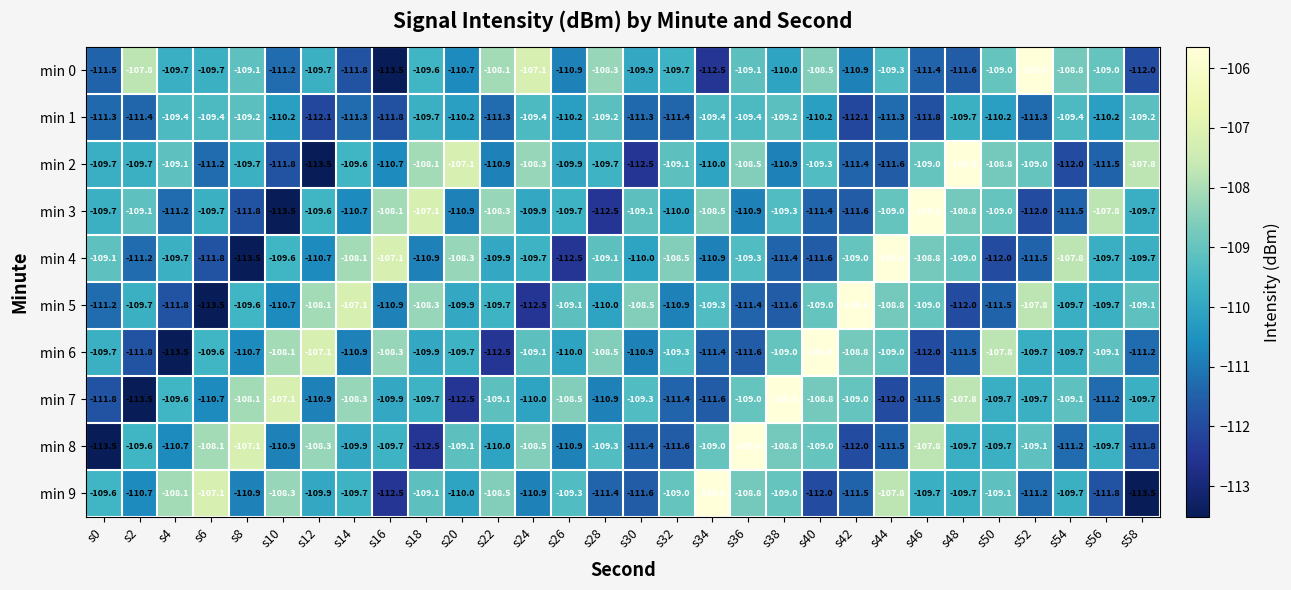

At which label does min 4 reach its peak?

s44